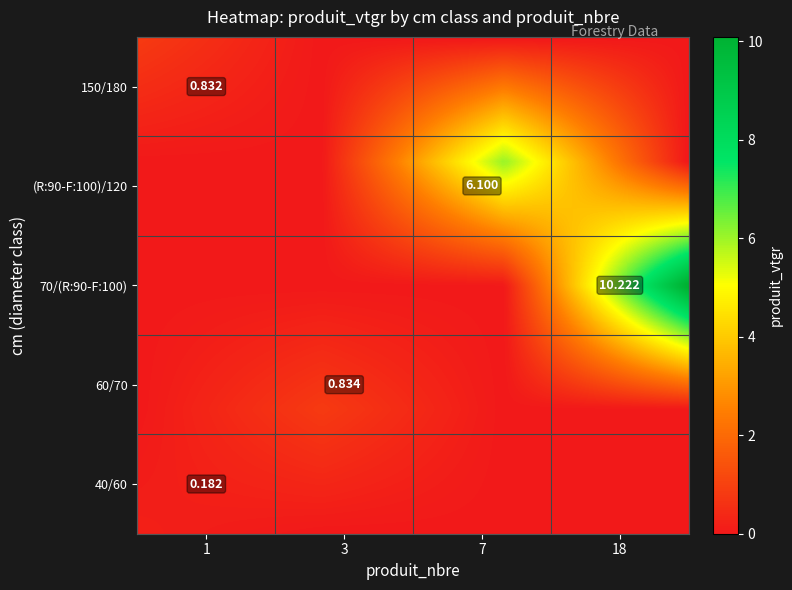

What is the sum of all 60/70 values?

3.8